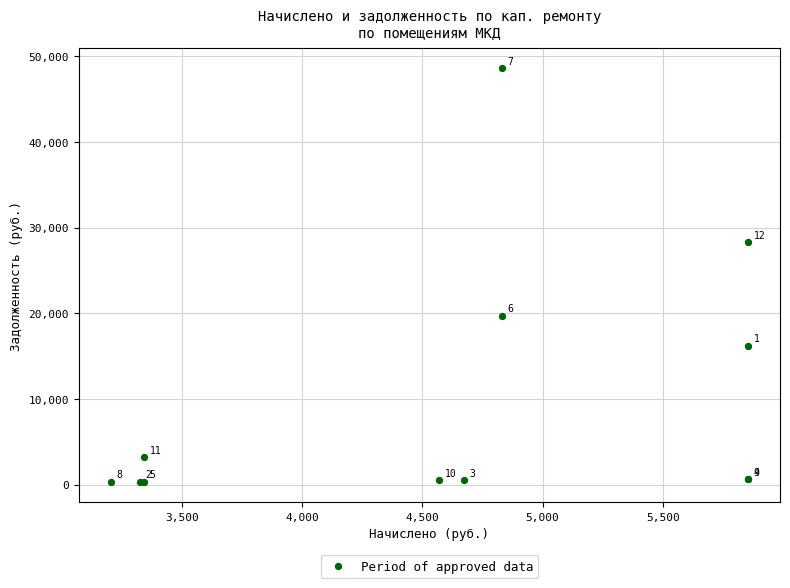

What Y value in the scatter plot is closest to 24476?

28325.2